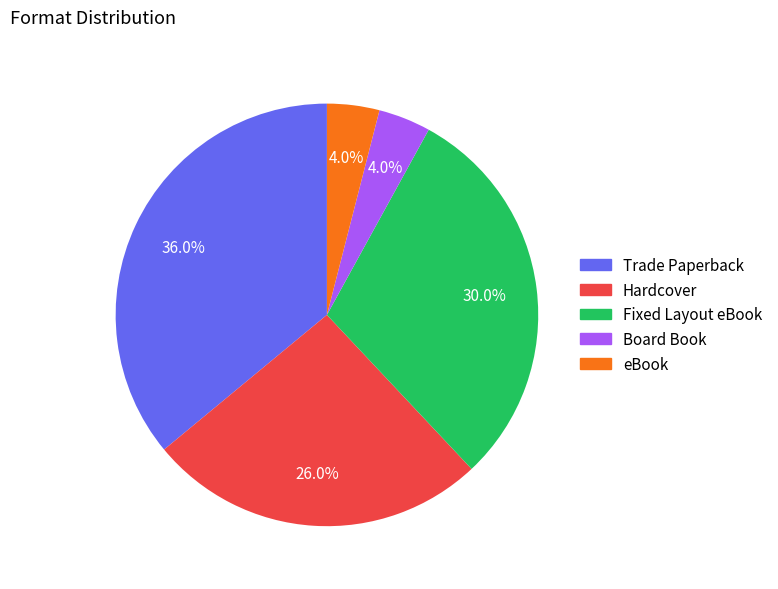

What is the largest slice in the pie chart?

Trade Paperback